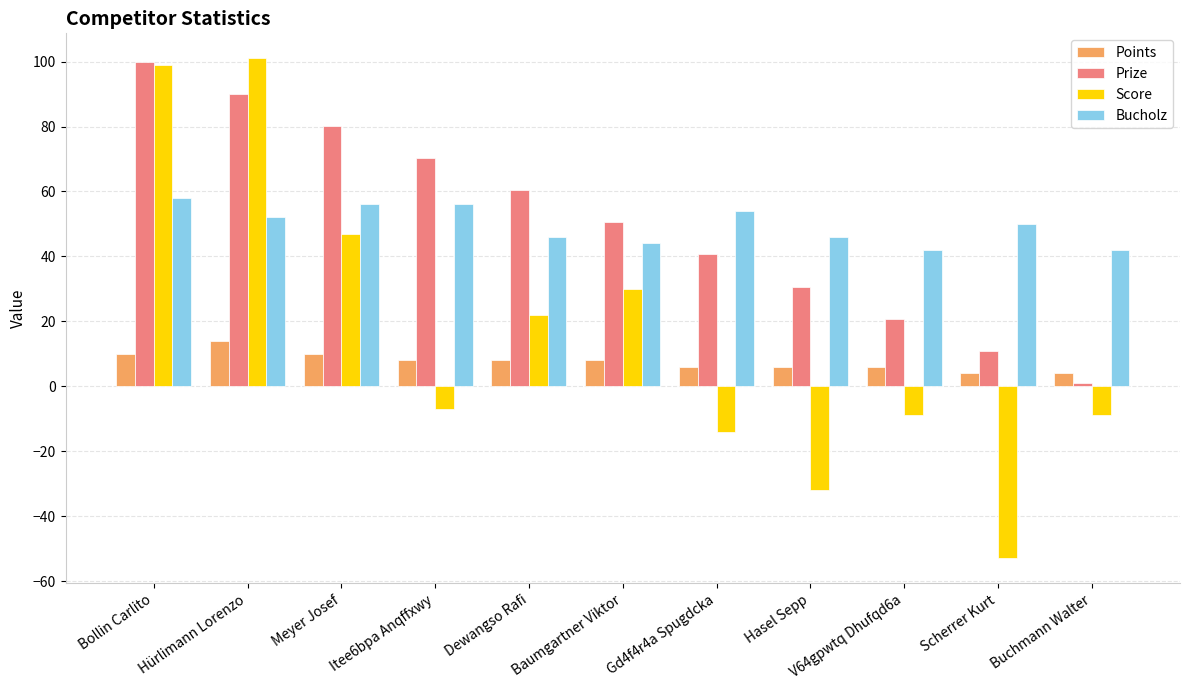

How many values in the Bucholz series are below 50?

5